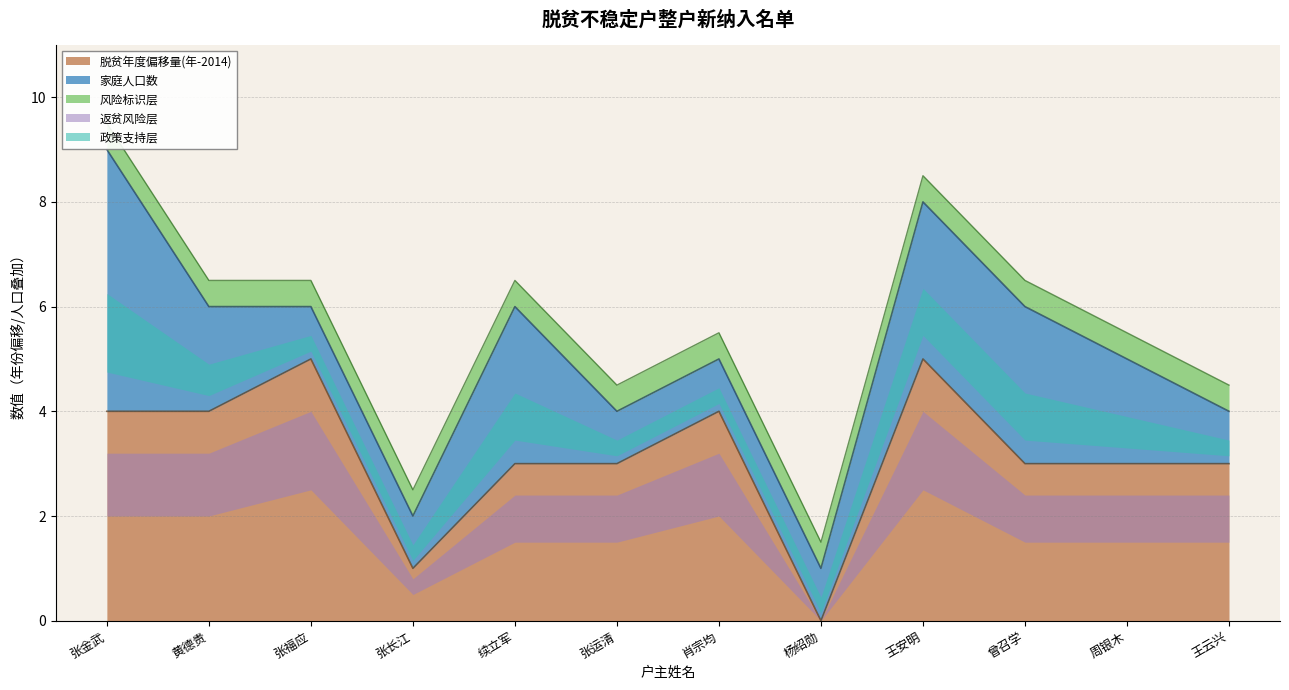

Reading left to right, transcribe all the data shown in this chart.

张金武=4	黄德贵=4	张福应=5	张长江=1	续立军=3	张运清=3	肖宗均=4	杨绍勋=0	王安明=5	曾召学=3	周银木=3	王云兴=3